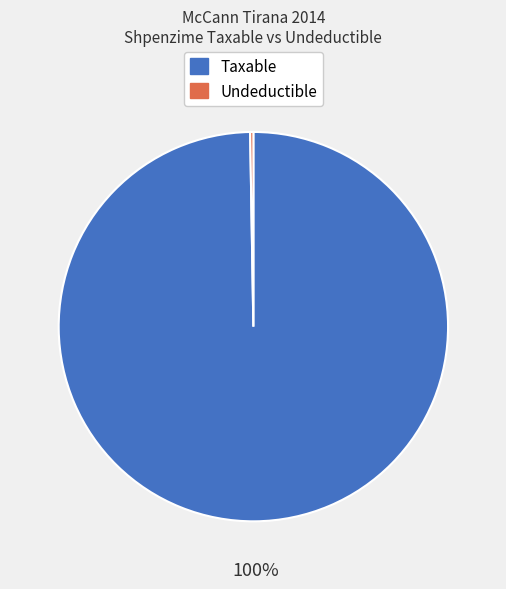

To the nearest percent, what is the average slice percentage?

50%